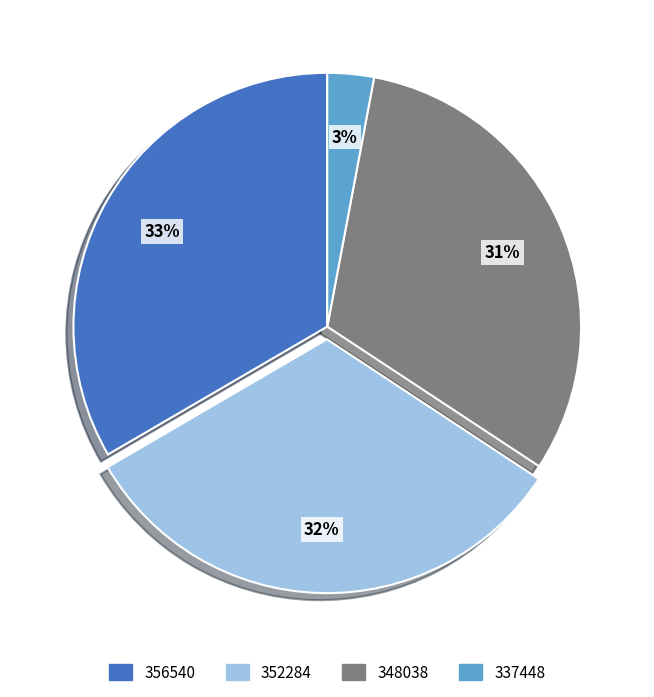

True or false: 356540 accounts for 48% of the total.

False